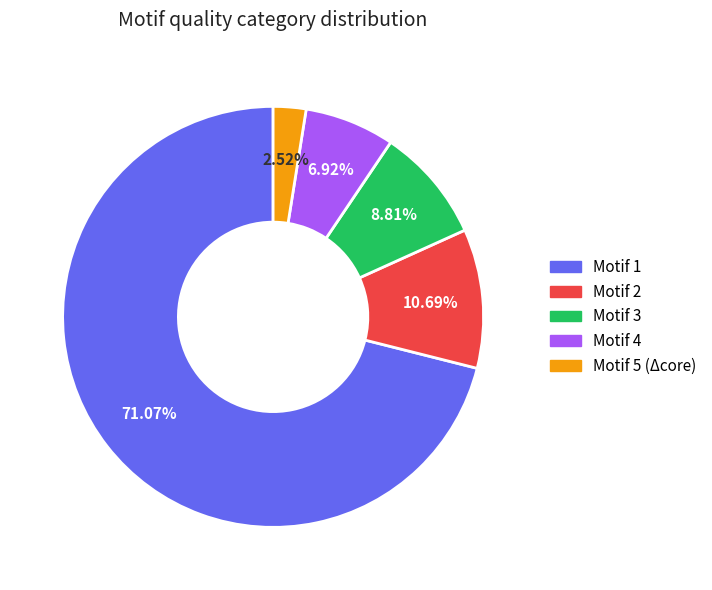

Is there any slice that represents more than half of the pie?

Yes